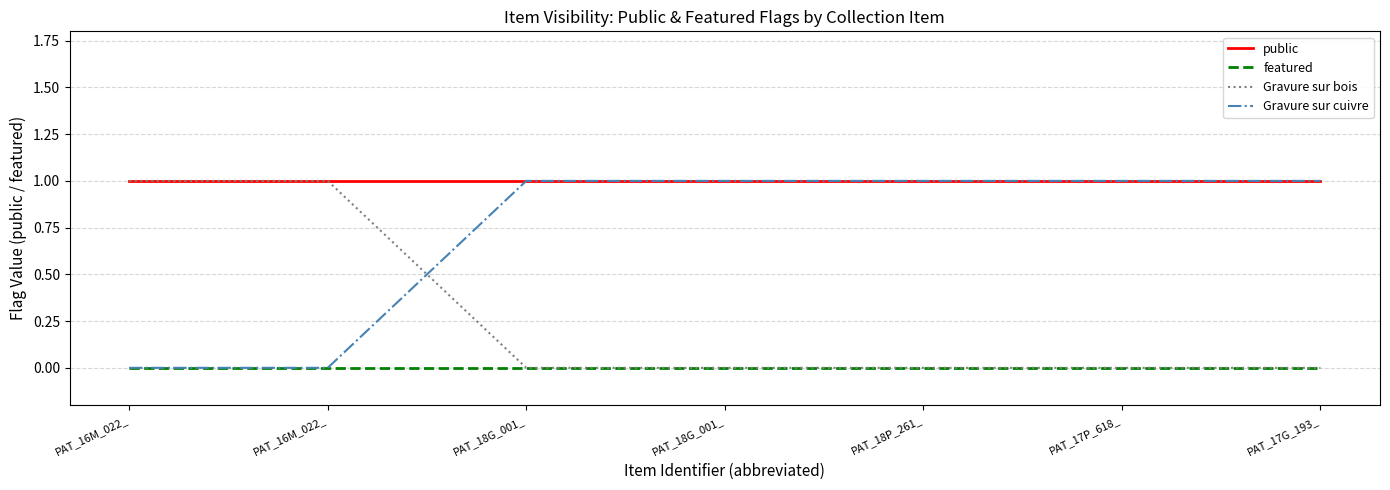

How many values in the Gravure sur cuivre series are below 1?

2